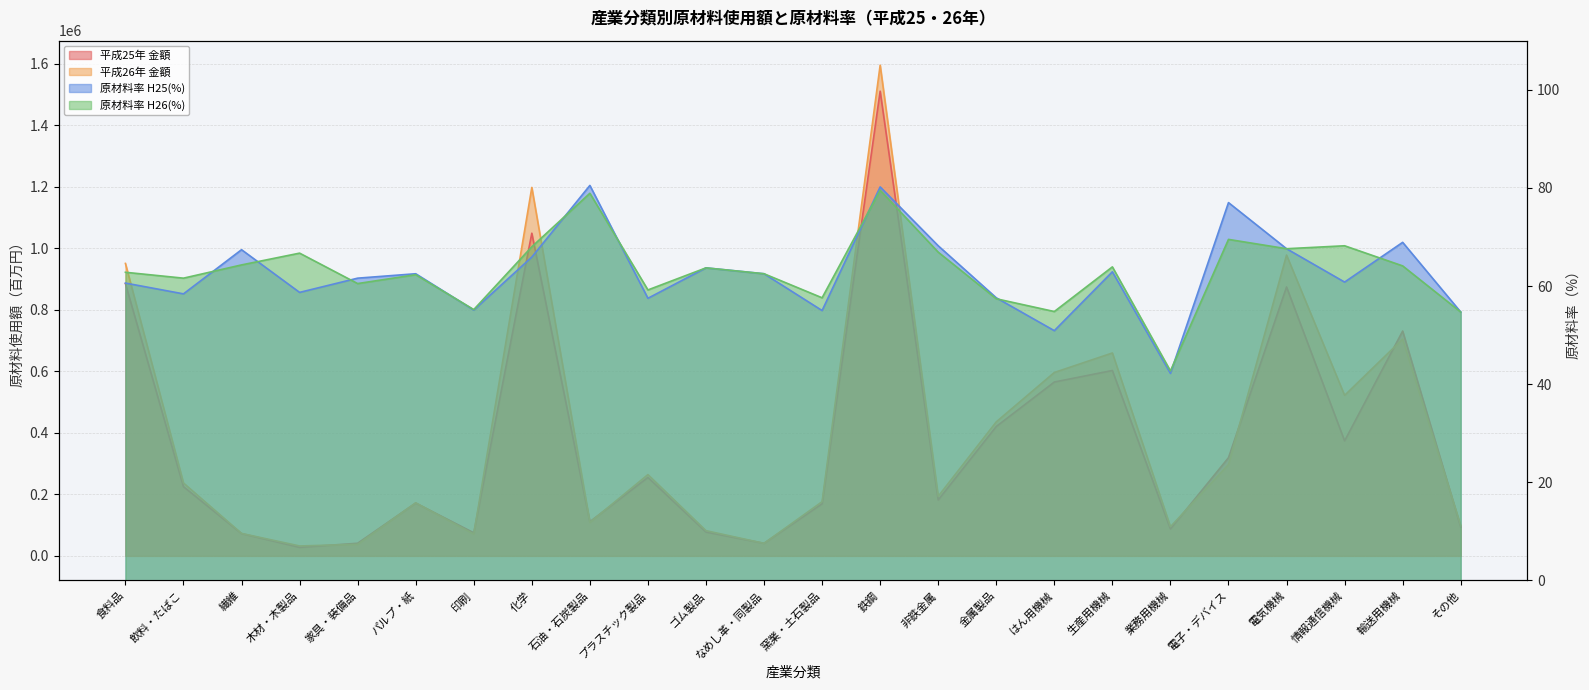

At which label does 平成26年 金額 reach its minimum?

木材・木製品